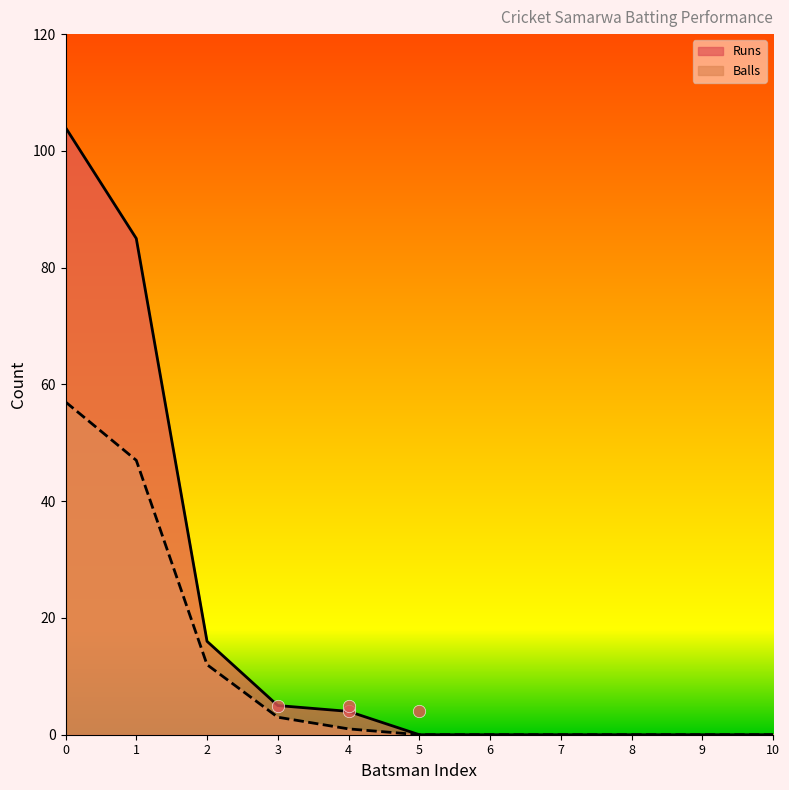

Which series has the widest spread of Y values?

Runs